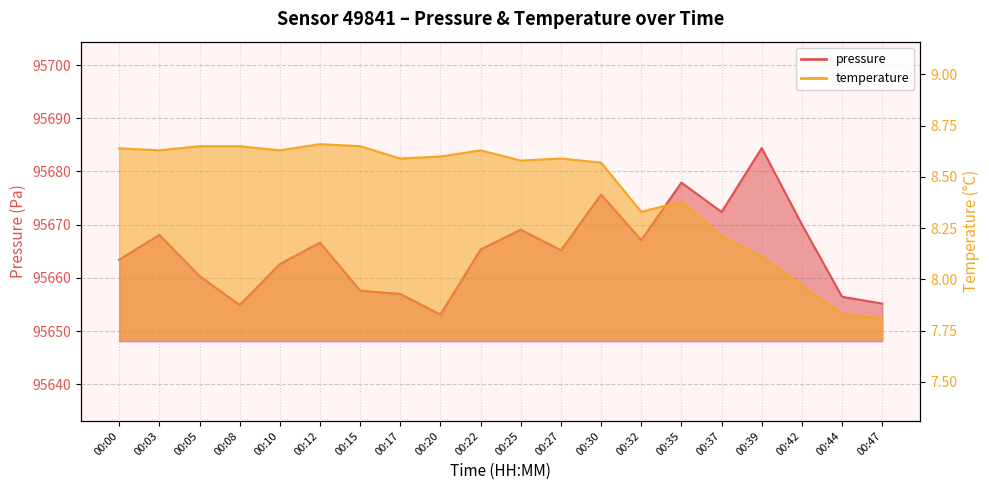

At which category does the chart reach its peak across all series?

00:39